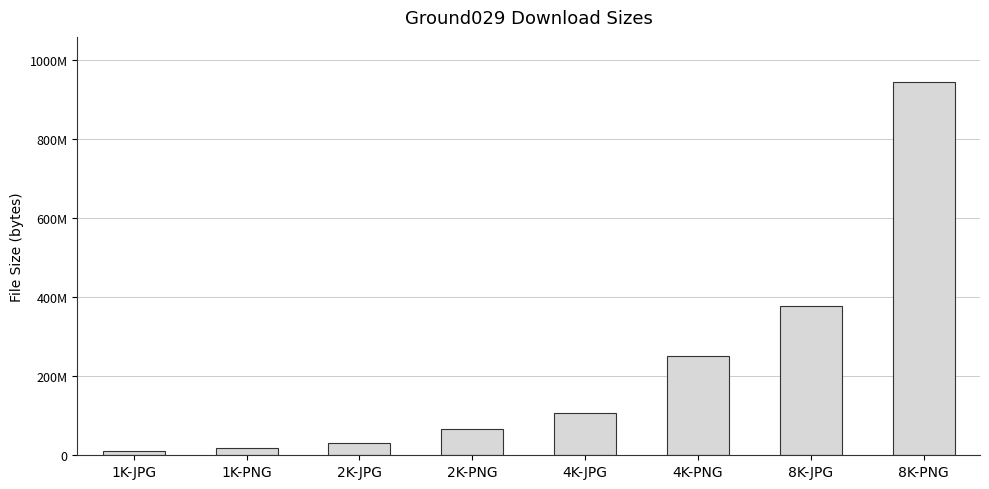

What is the label of the 6th bar from the right?

2K-JPG